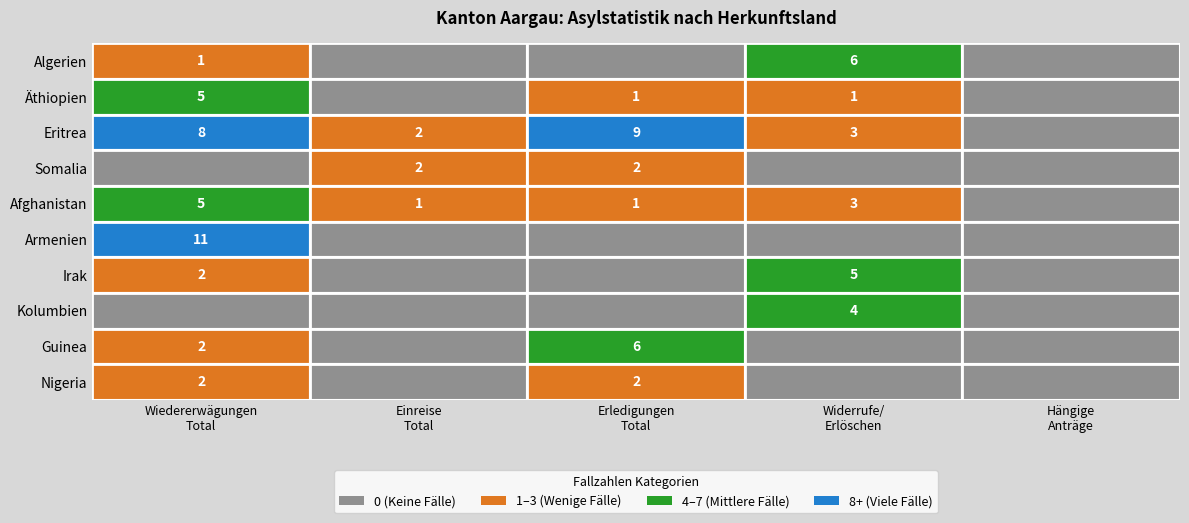

What is the sum of all Guinea values?

8